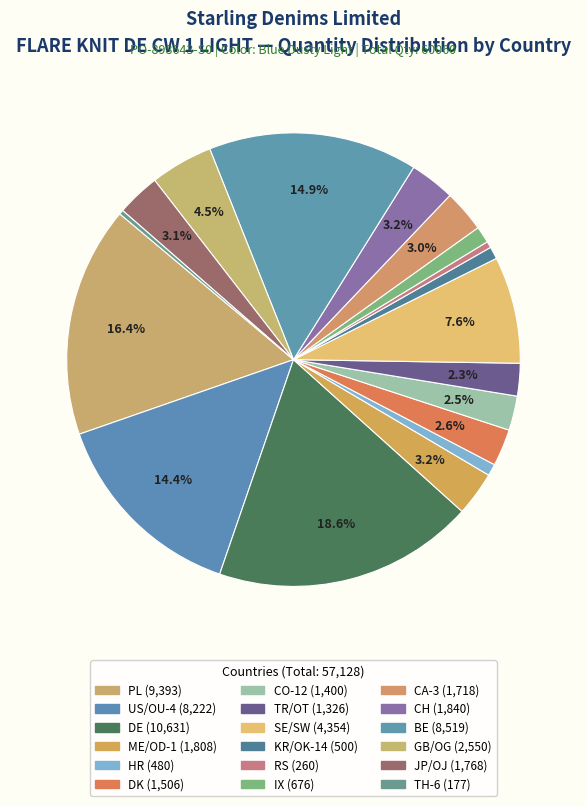

What is the total percentage of CO-12 and CH?

5.7%